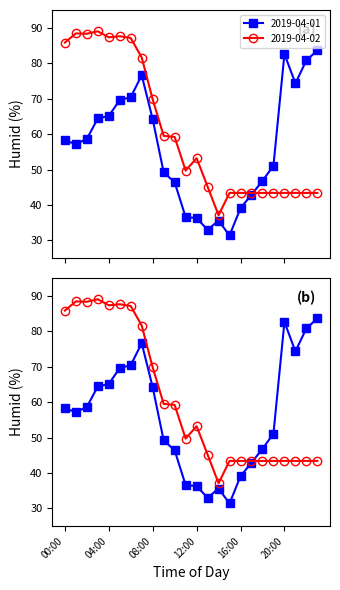

True or false: 2019-04-02 has a value of 13.7 at 16:00.

False